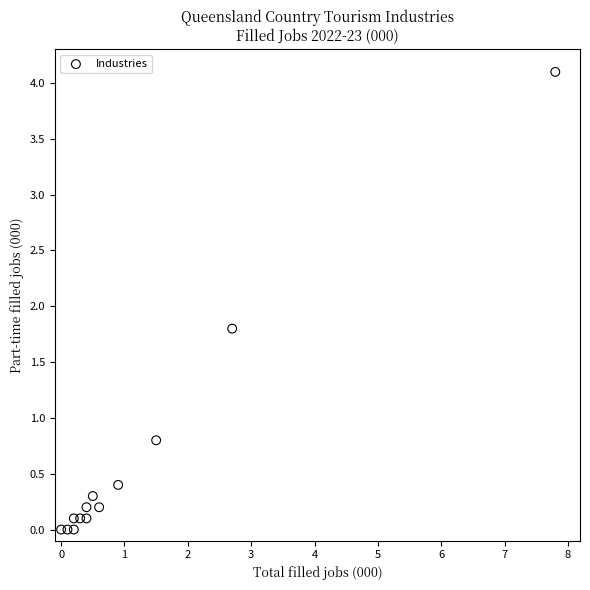

What Y value in the scatter plot is closest to 2?

1.8